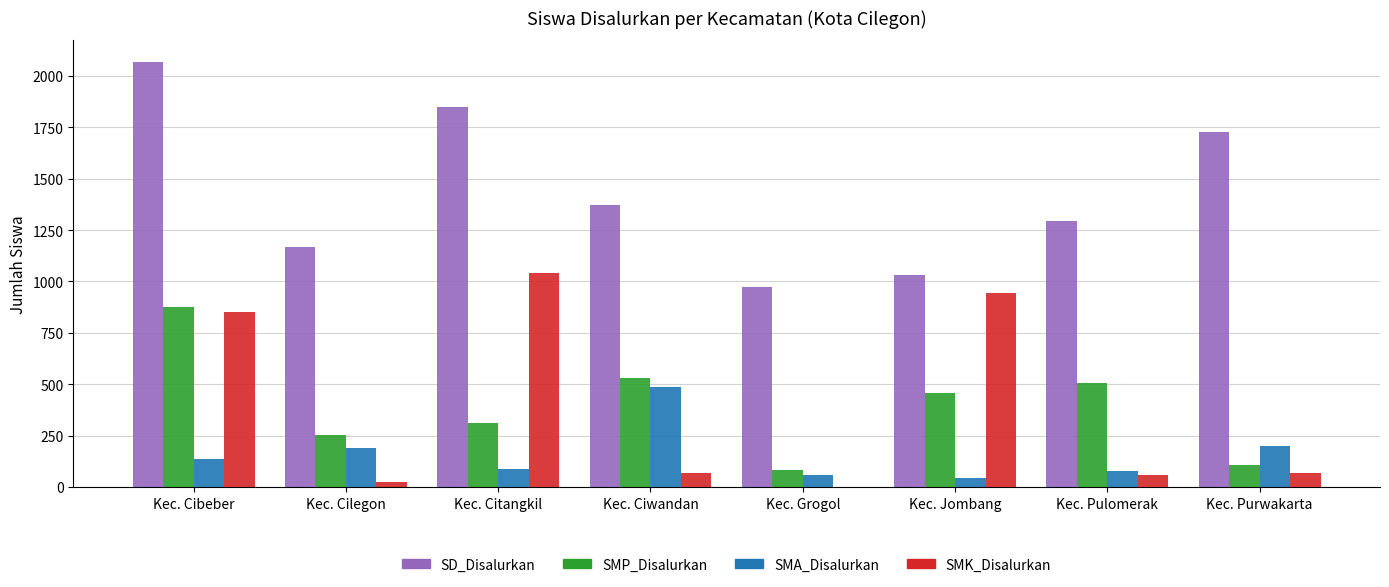

What is the sum of all SD_Disalurkan values?

11486